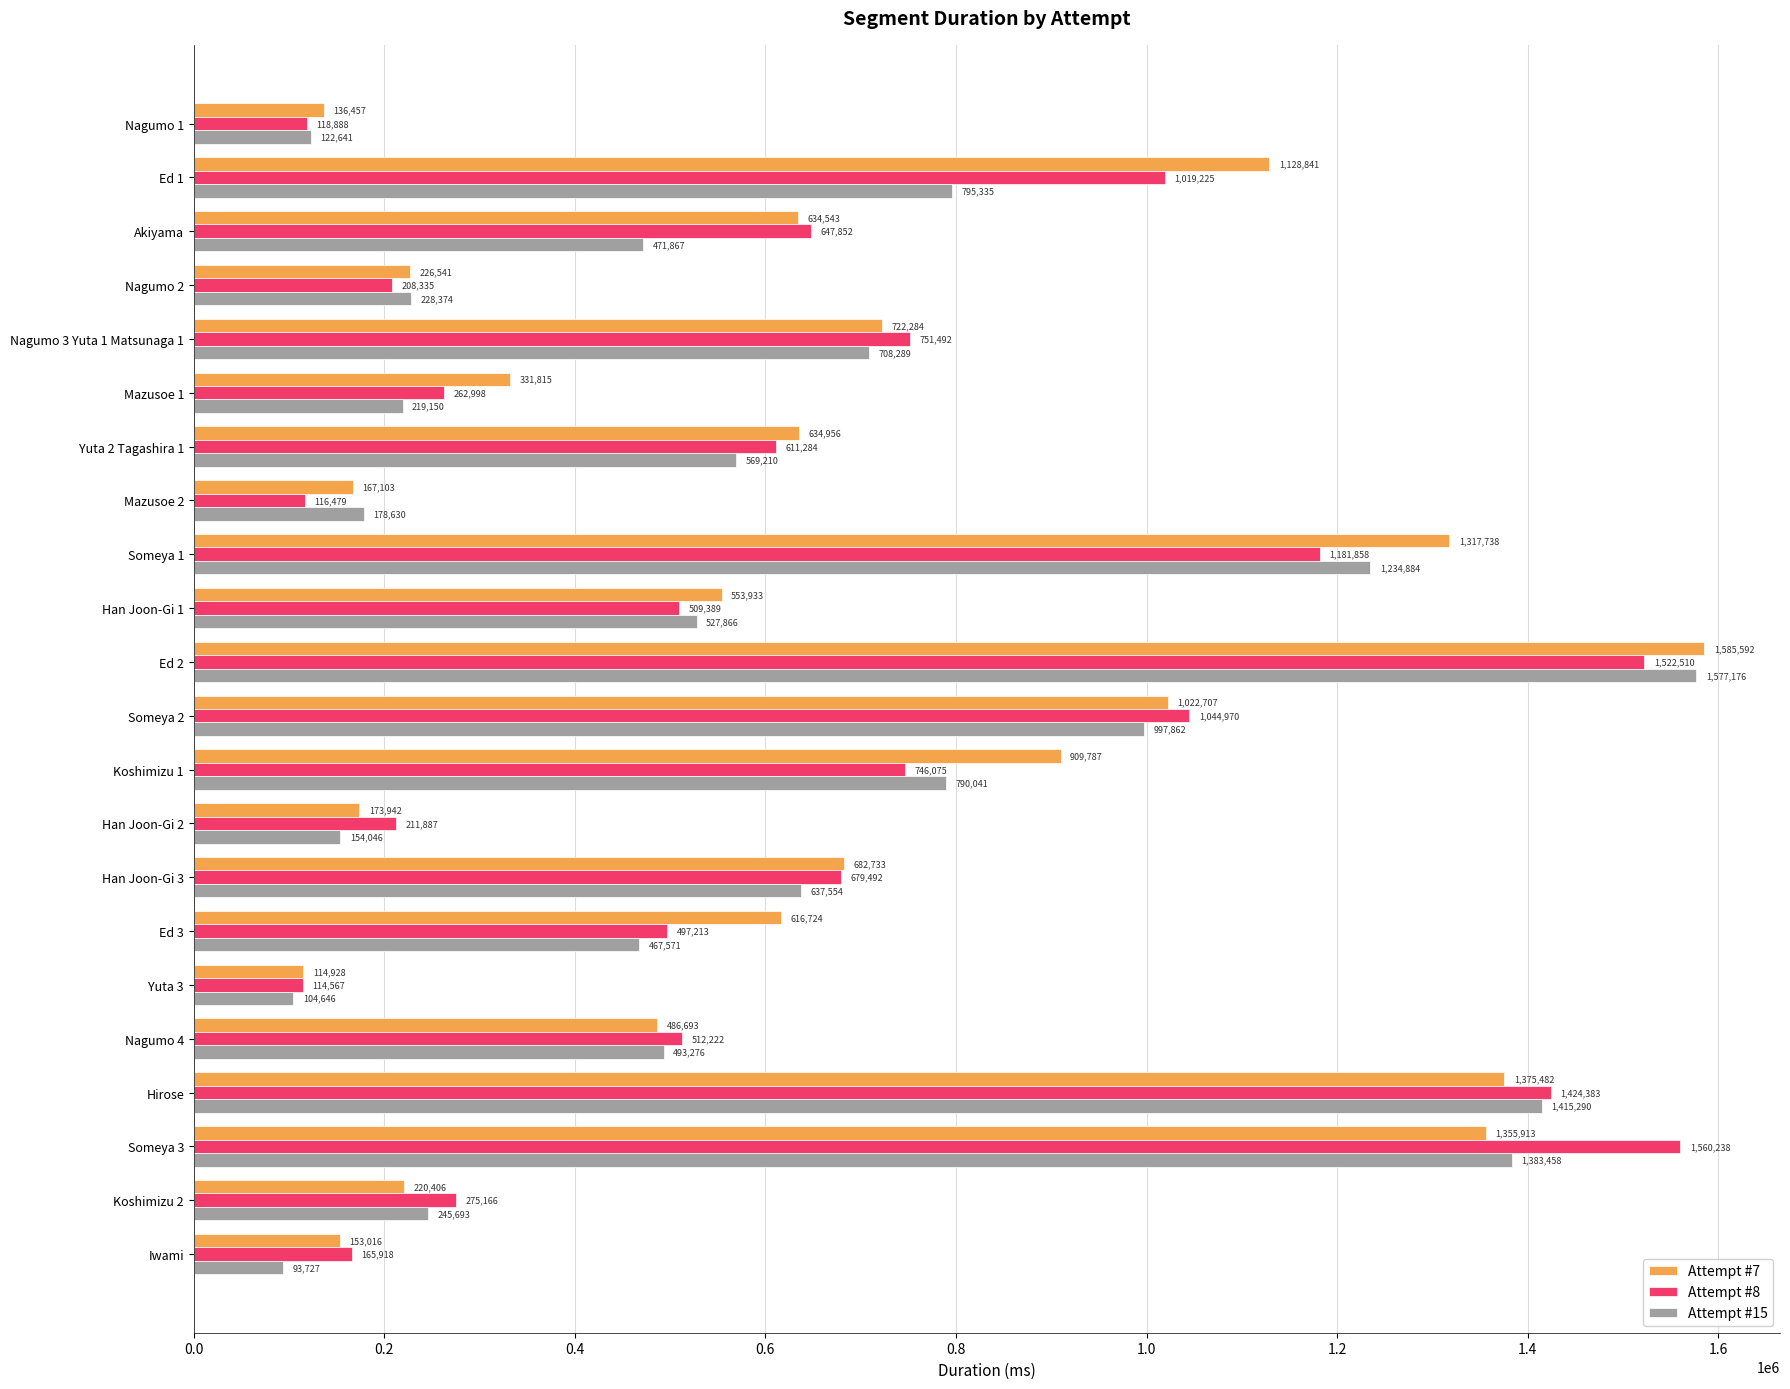

At how many categories does at least one series exceed 472286?

14